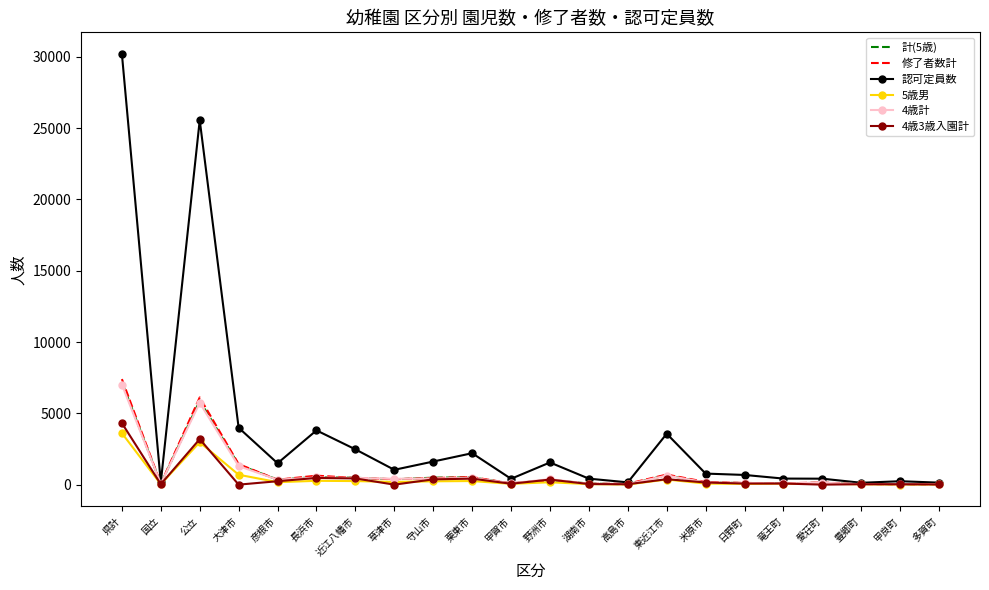

In 4歳計, how many points are lower than both neighbors (excluding endpoints)?

6